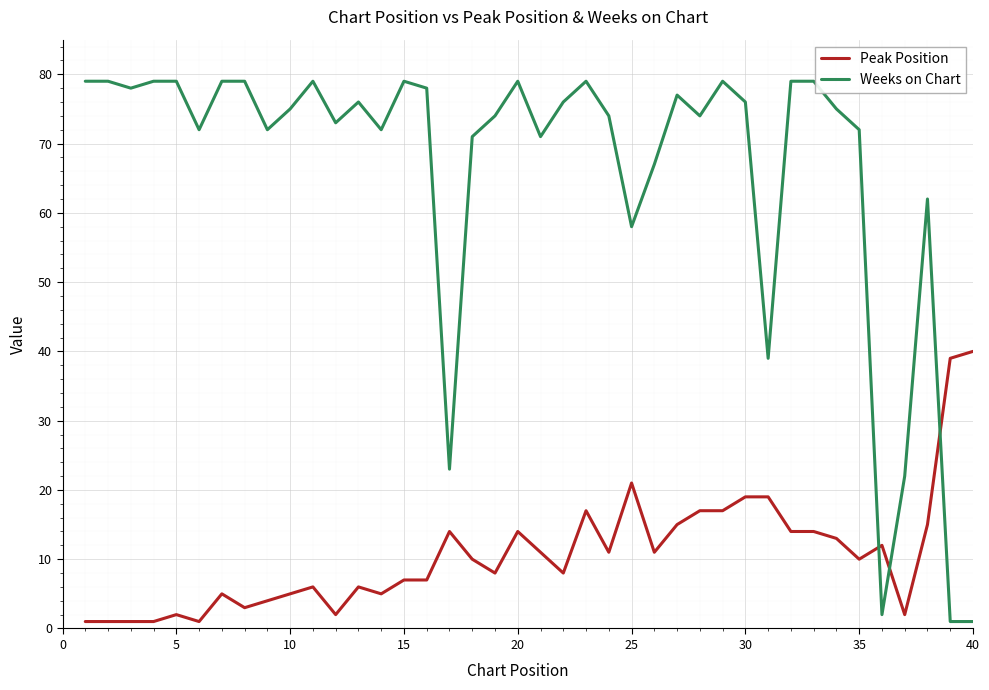

What is the average value of the Peak Position series?

11